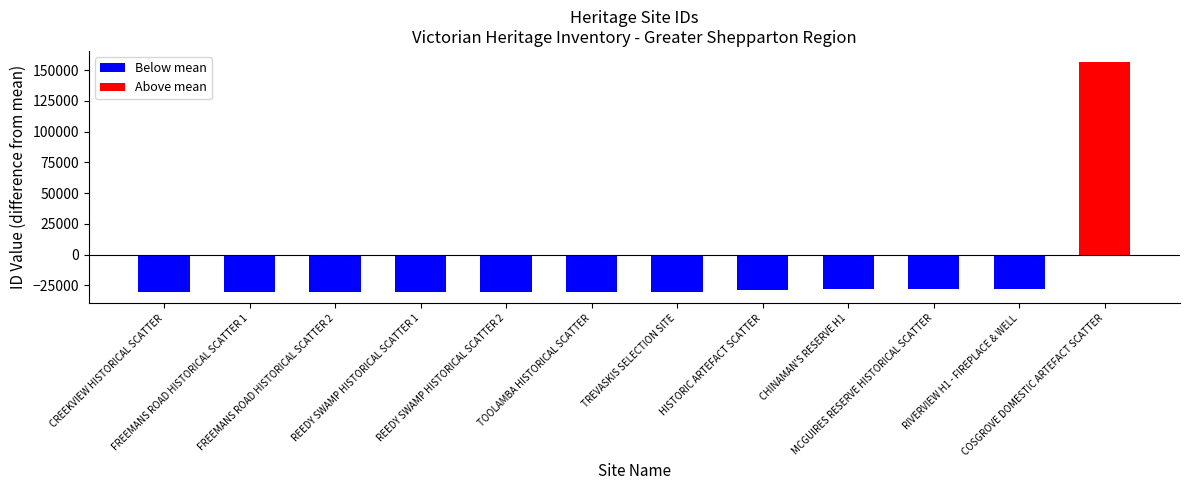

Rank the categories by value from highest to lowest.

COSGROVE DOMESTIC ARTEFACT SCATTER, RIVERVIEW H1 - FIREPLACE & WELL, MCGUIRES RESERVE HISTORICAL SCATTER, CHINAMAN'S RESERVE H1, HISTORIC ARTEFACT SCATTER, TREVASKIS SELECTION SITE, TOOLAMBA HISTORICAL SCATTER, REEDY SWAMP HISTORICAL SCATTER 2, REEDY SWAMP HISTORICAL SCATTER 1, FREEMANS ROAD HISTORICAL SCATTER 2, FREEMANS ROAD HISTORICAL SCATTER 1, CREEKVIEW HISTORICAL SCATTER